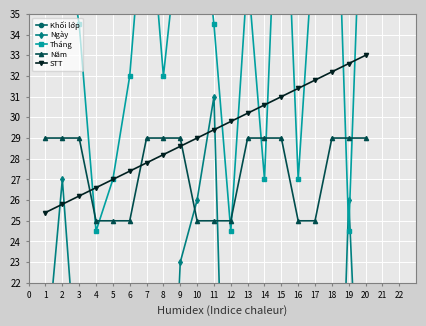

Between which two adjacent categories do Năm and STT first intersect?

3 and 4